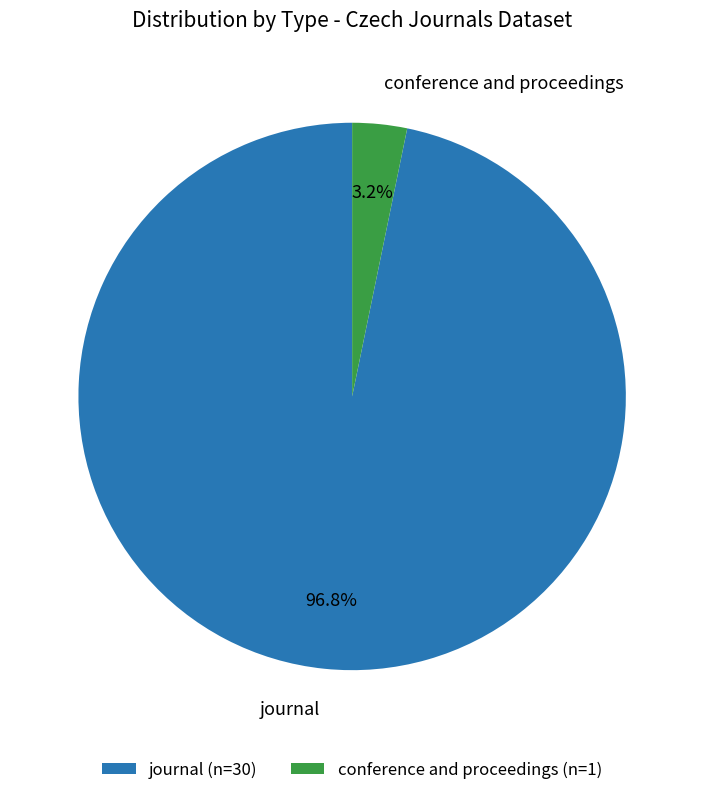

Which category accounts for the majority?

journal